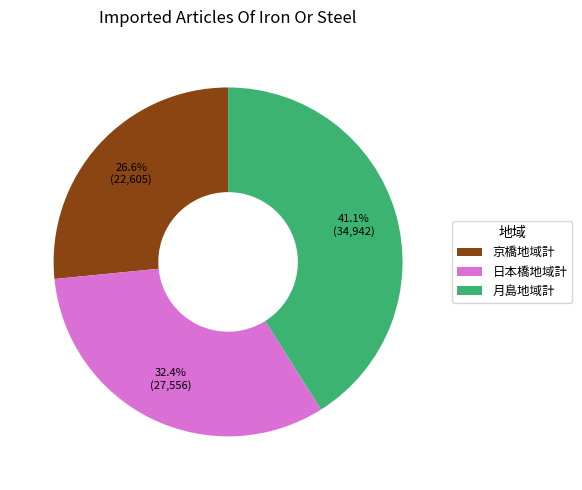

To the nearest percent, what portion does 京橋地域計 represent?

27%